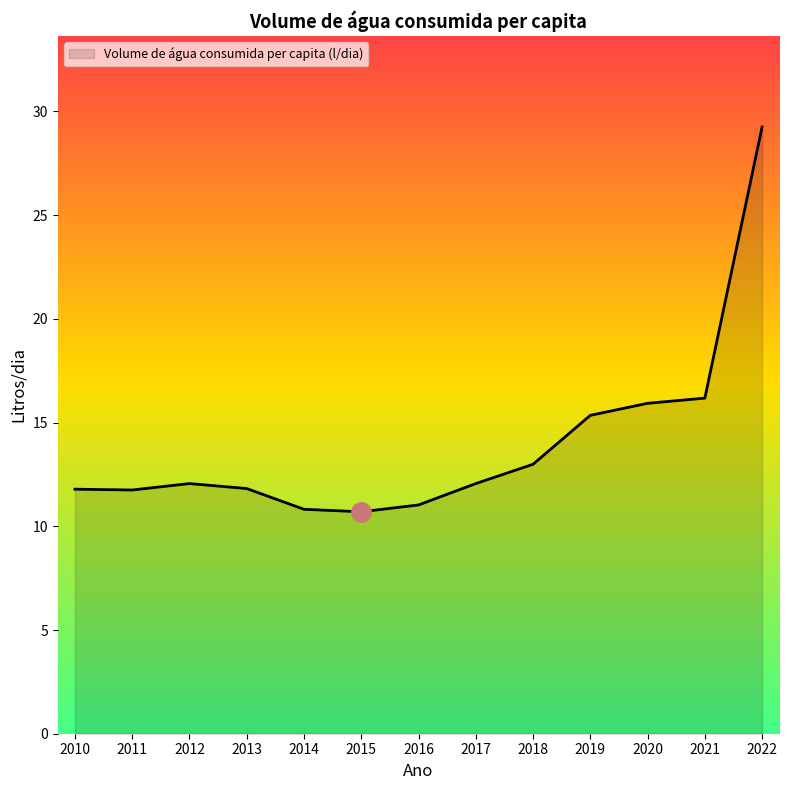

What is the smallest value displayed?

10.7